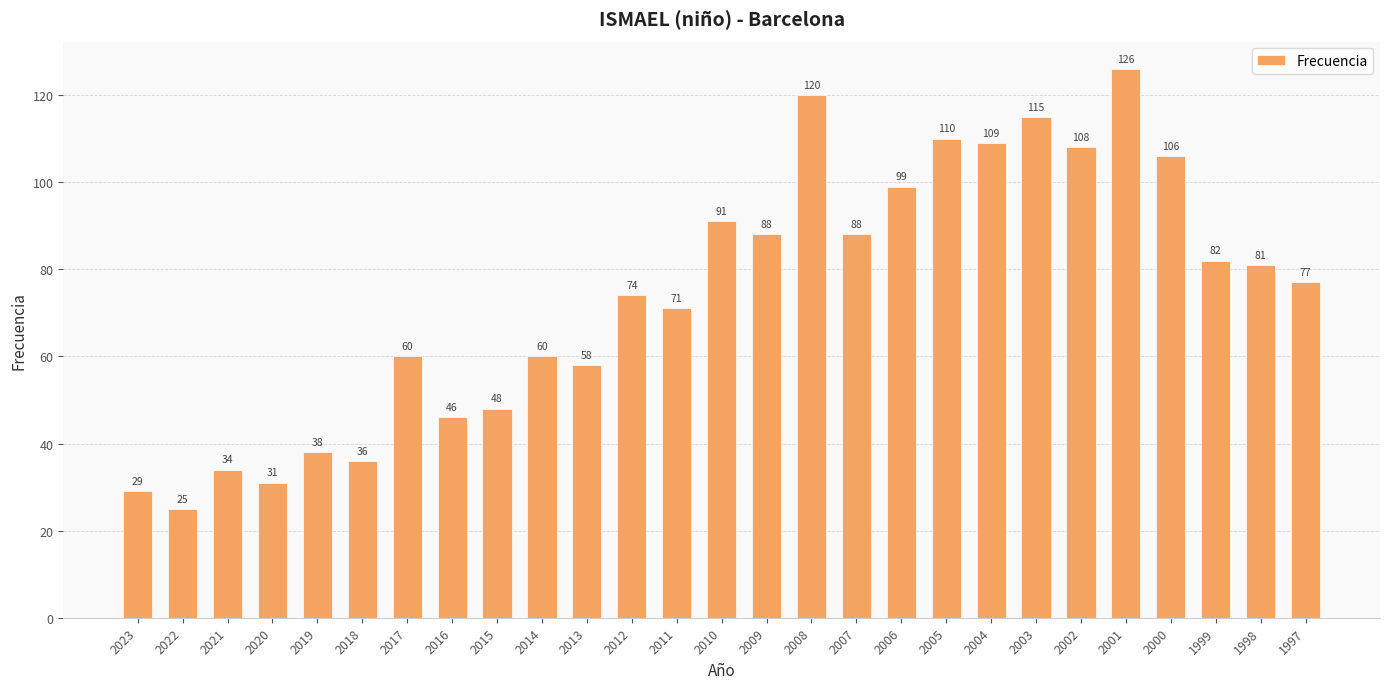

Which category has the lowest value across all series?

2022